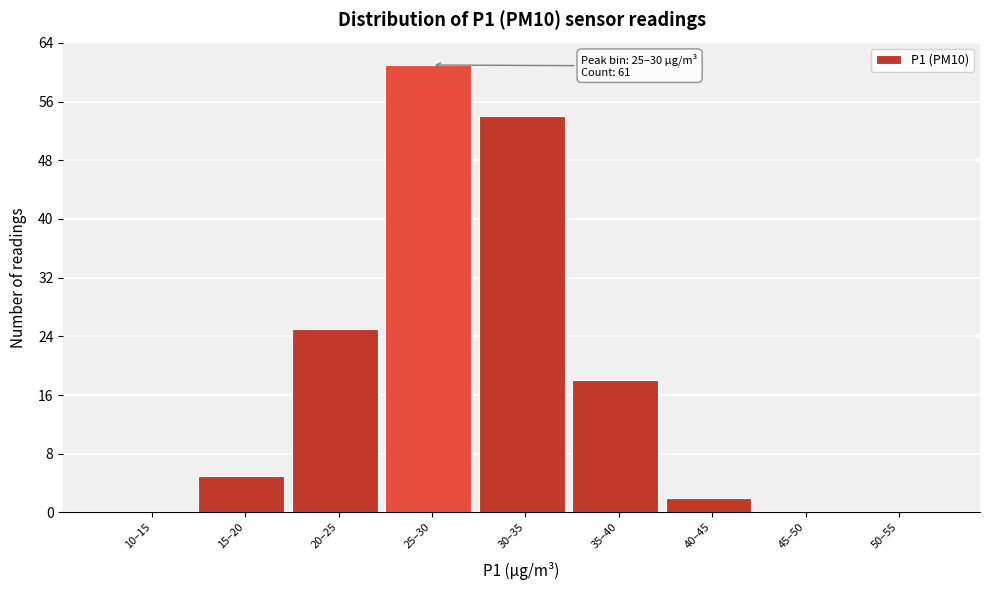

Reading right to left, list all the values displayed in this chart.

50–55=0	45–50=0	40–45=2	35–40=18	30–35=54	25–30=61	20–25=25	15–20=5	10–15=0